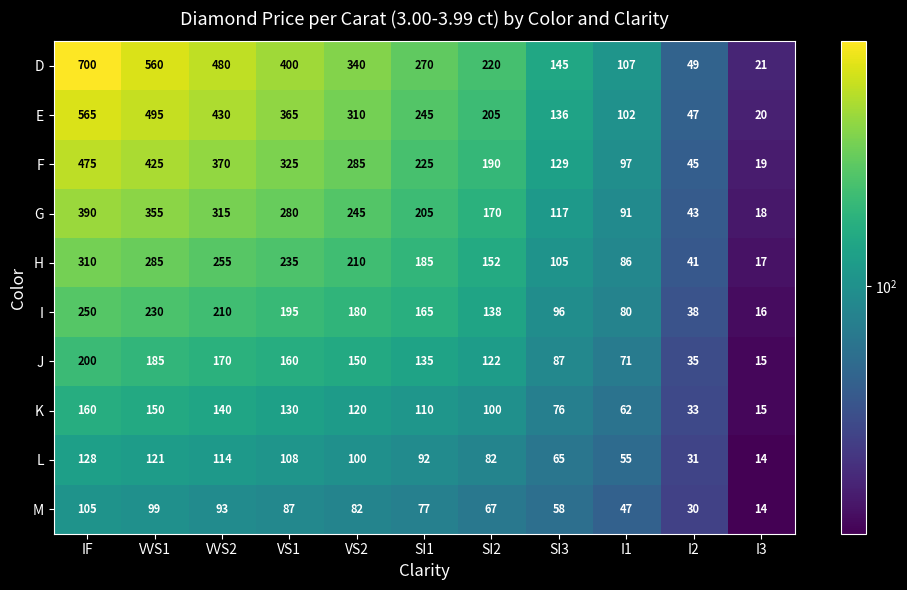

Is the value of E at VVS2 greater than the value of K at VVS1?

Yes